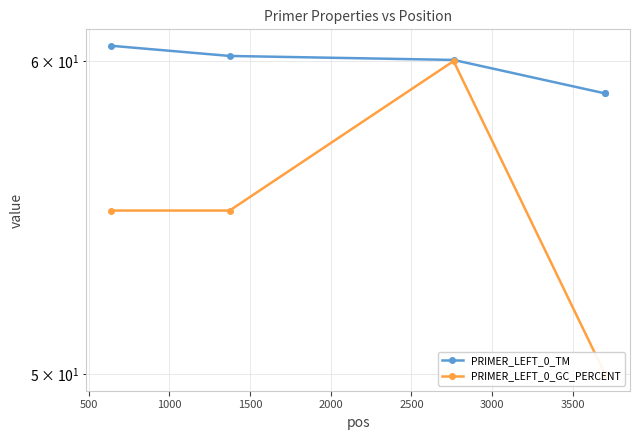

Rank the series by their maximum value, from lowest to highest.

PRIMER_LEFT_0_GC_PERCENT, PRIMER_LEFT_0_TM